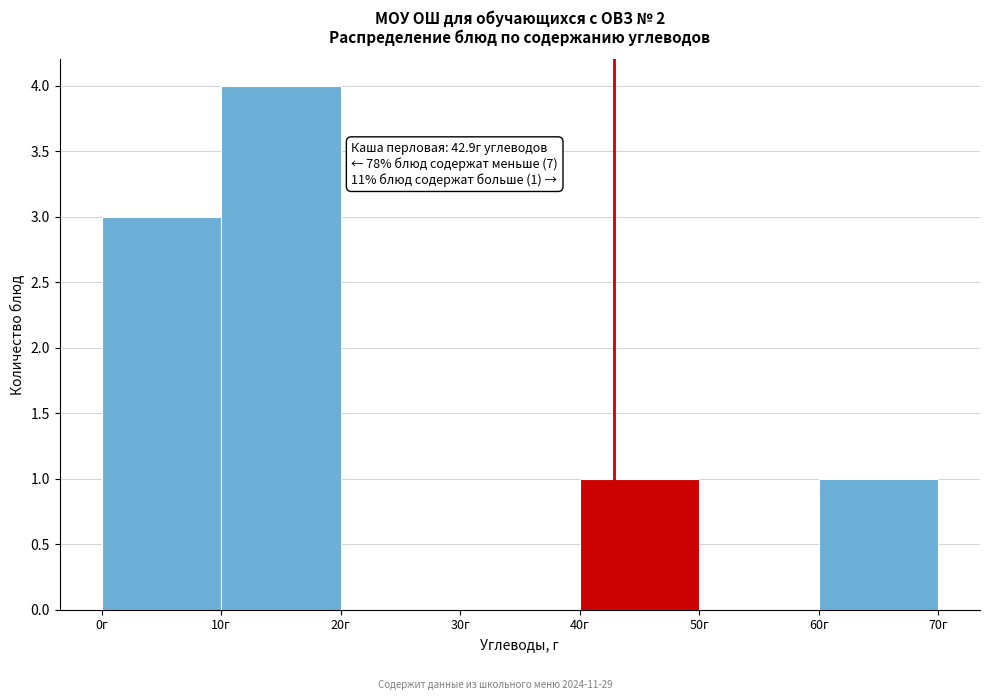

Which range on the x-axis has the tallest bar?

10 to 20